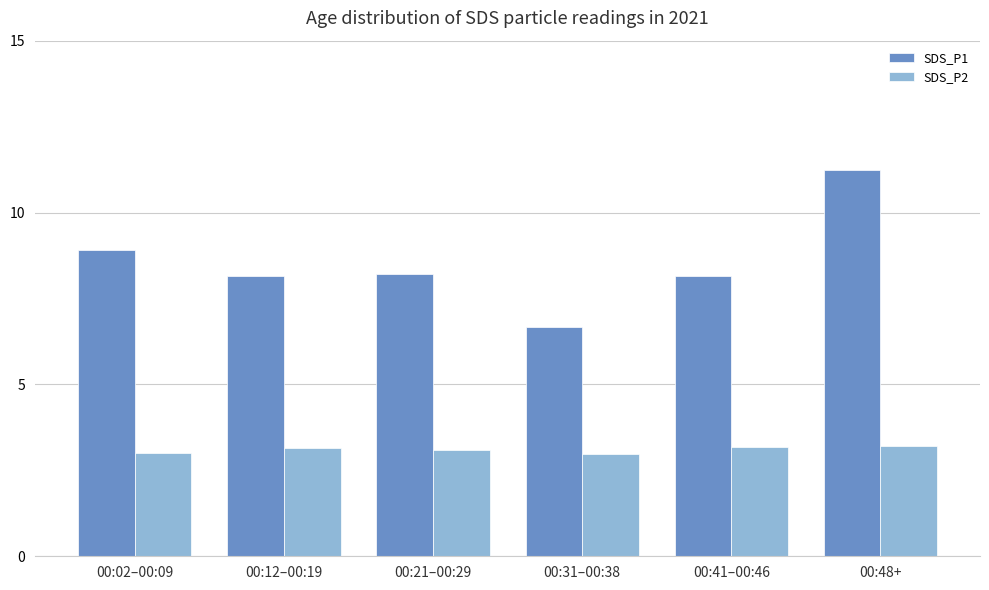

What is the spread (max minus min) of values at 00:12–00:19?

5.0